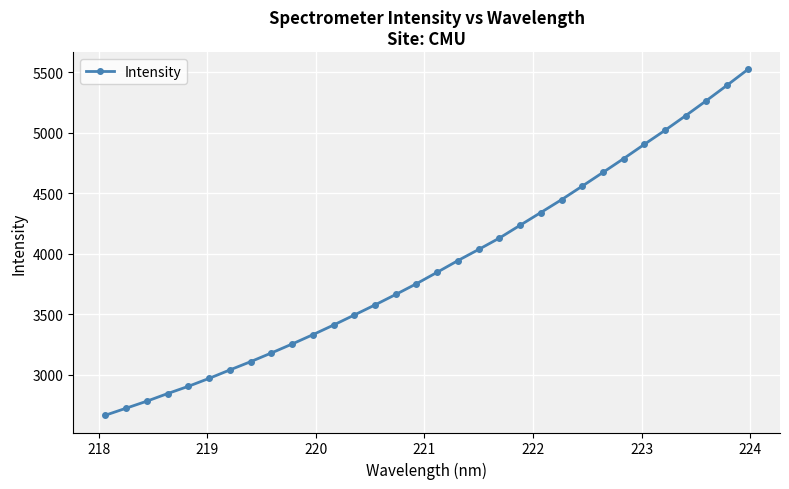

What is the value of the 14th point from the left?

3575.7